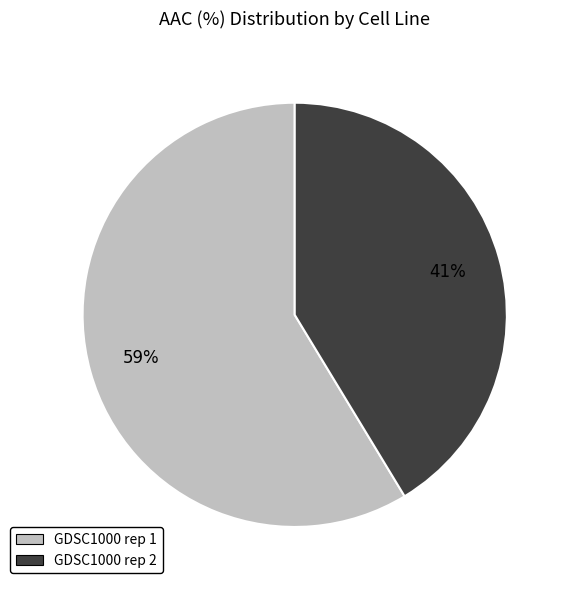

Does GDSC1000 rep 1 represent more than half of the total?

Yes